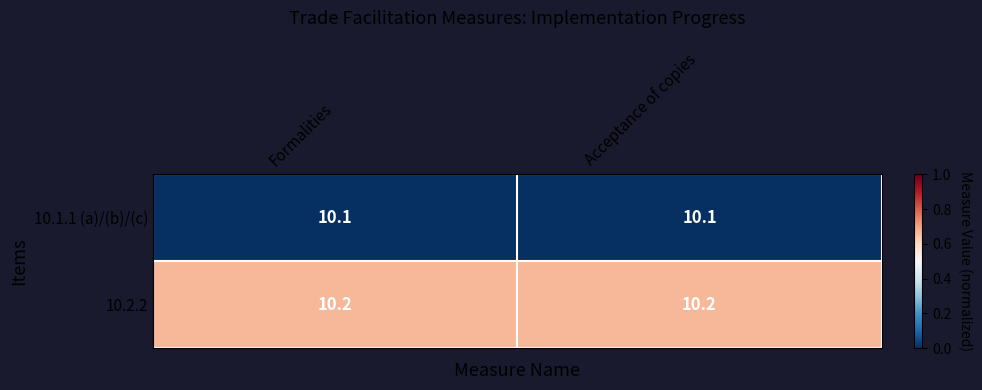

What is the greatest value displayed?

10.2